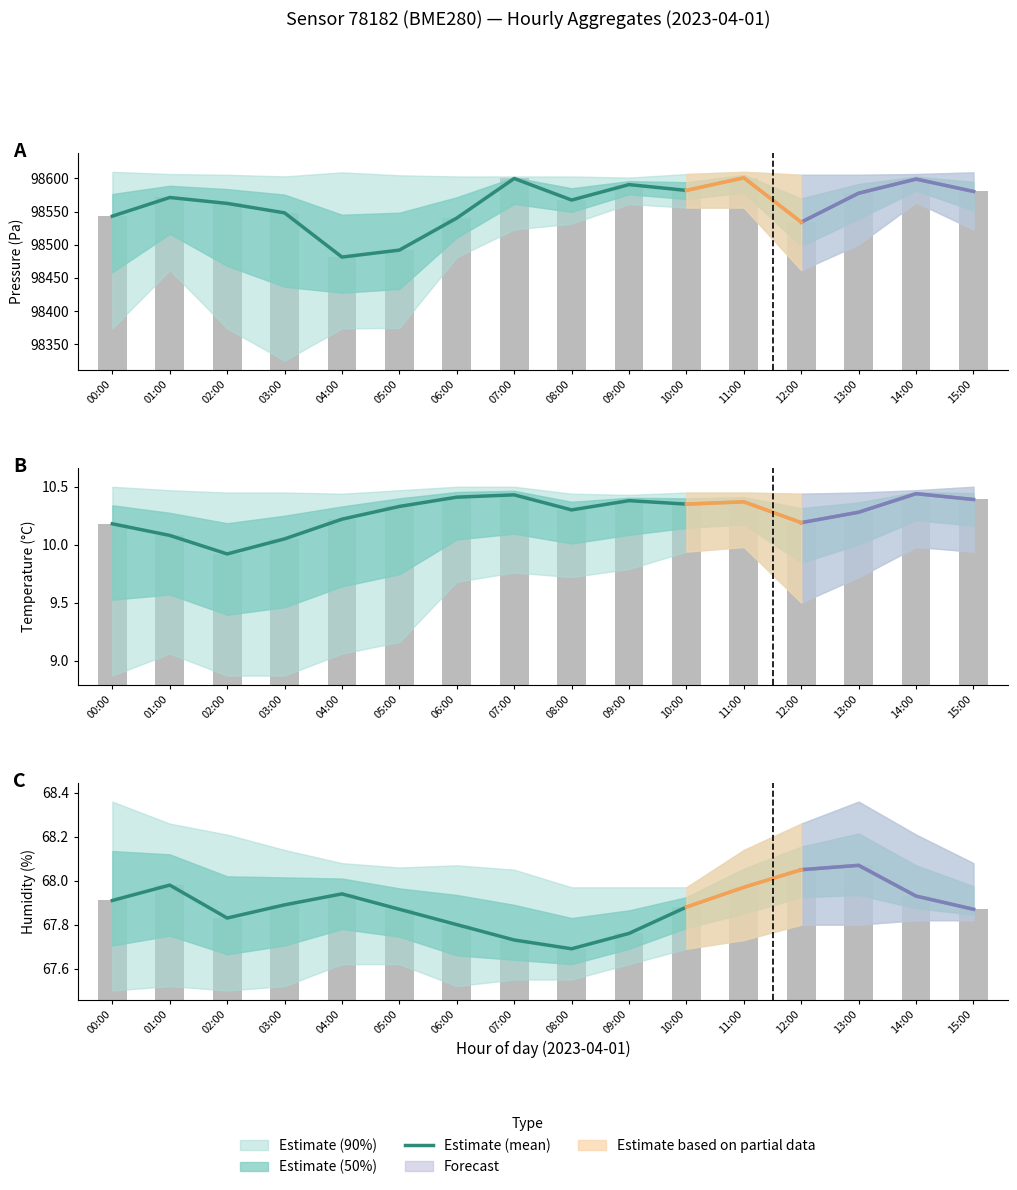

Approximately how many times larger is the value at 01:00 compared to 09:00?

1.0